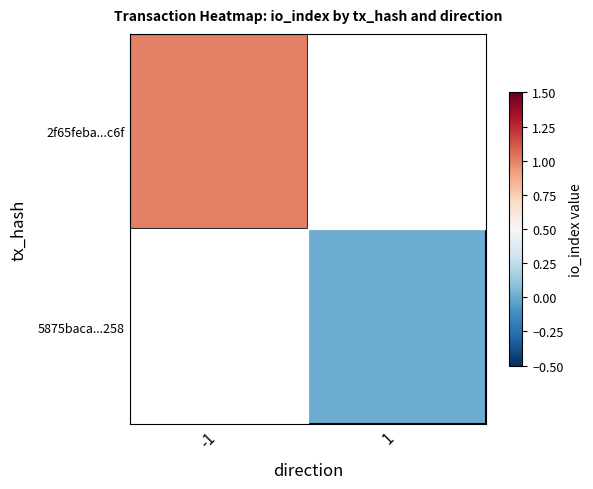

List the series in order of their overall mean, highest first.

2f65feba...c6f, 5875baca...258